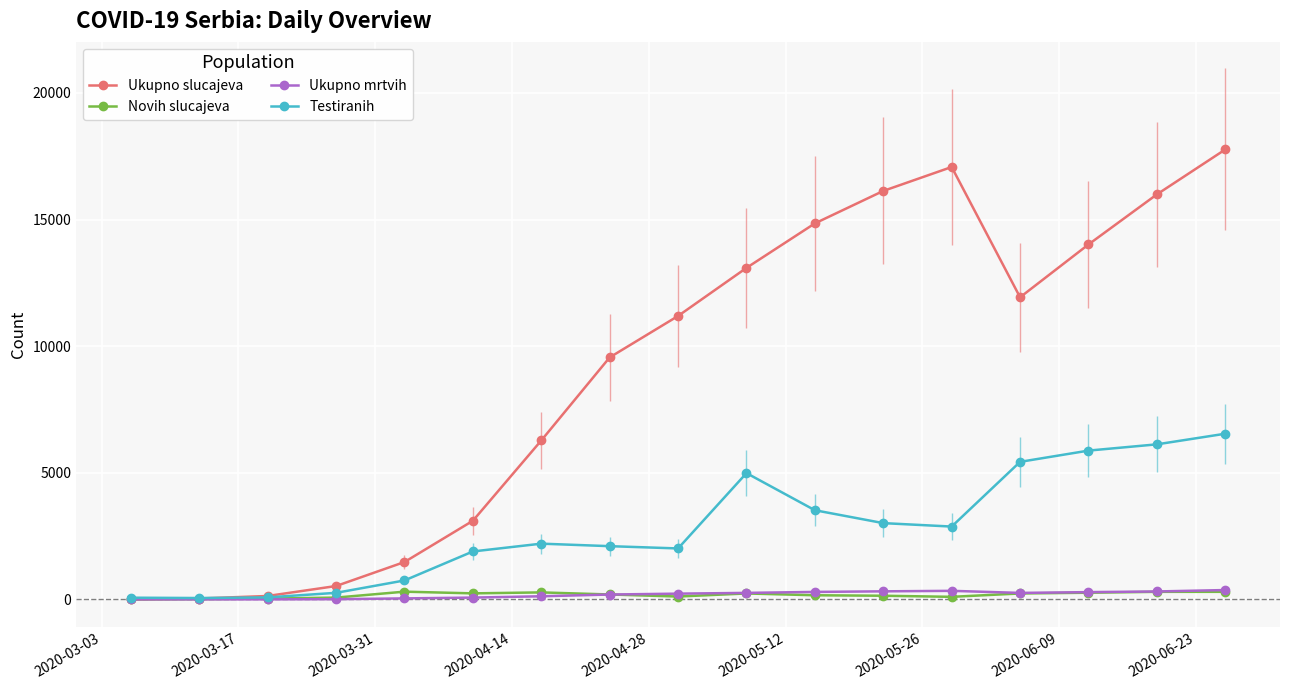

What is the highest value of the Testiranih series?

6543